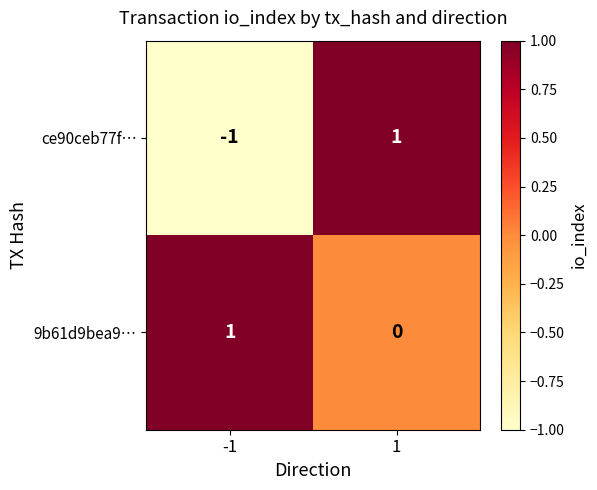

Reading left to right, list all the values displayed in this chart.

ce90ceb77f…: -1	1
9b61d9bea9…: 1	0